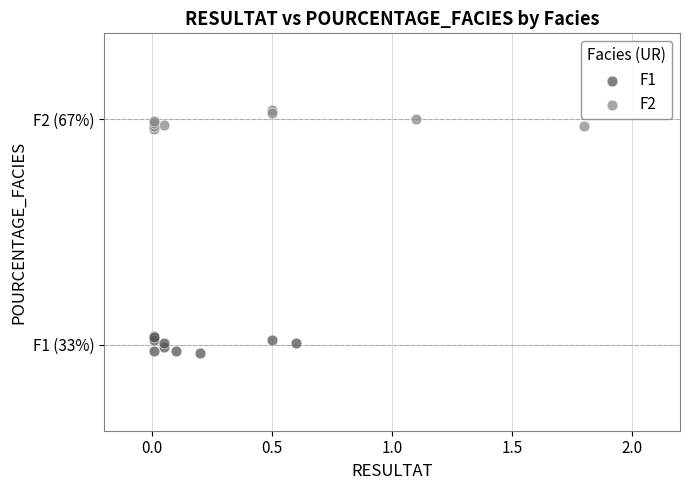

What are all the series names shown in the legend?

F1, F2